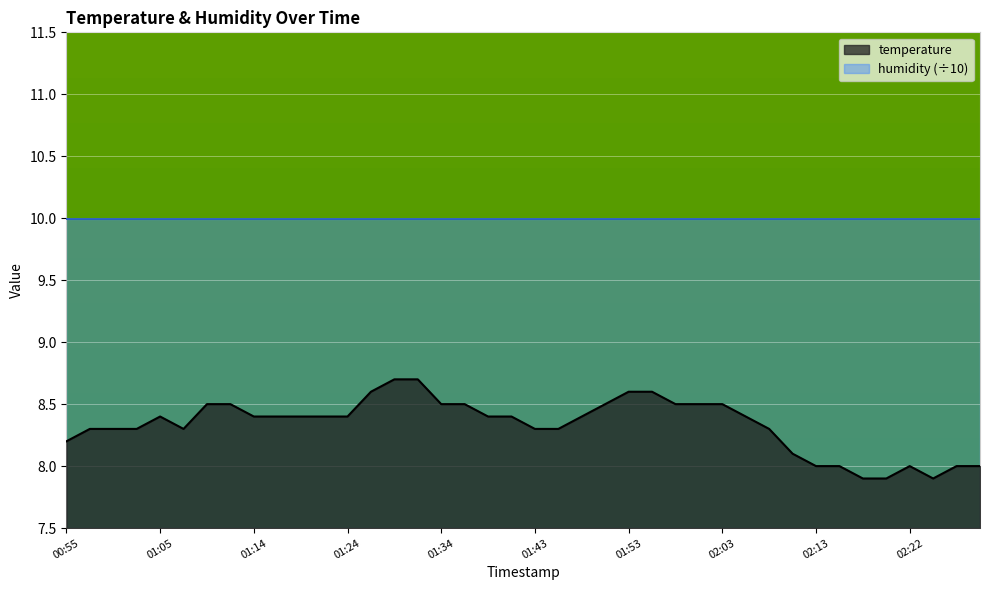

Where is the first local minimum?

01:07